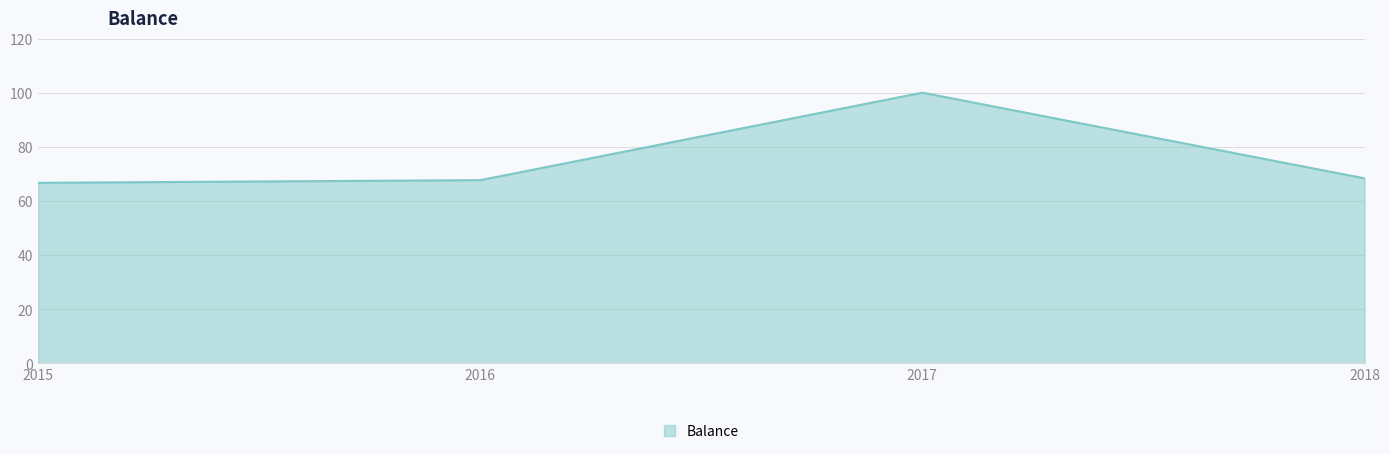

Does the chart have visible grid lines?

Yes